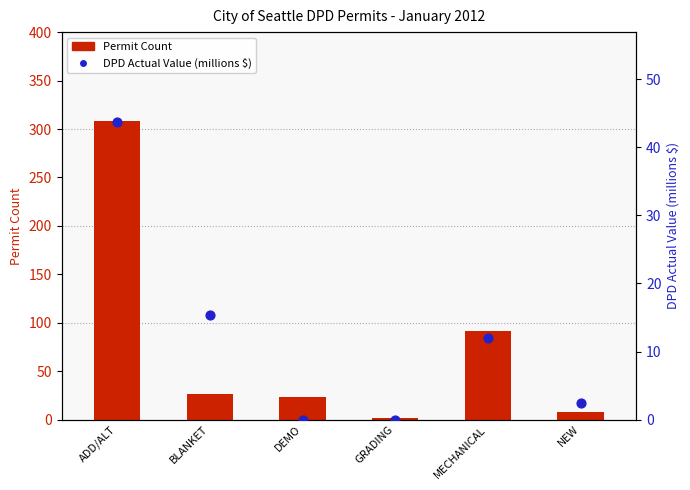

What is the total value across all series at GRADING?

2.0